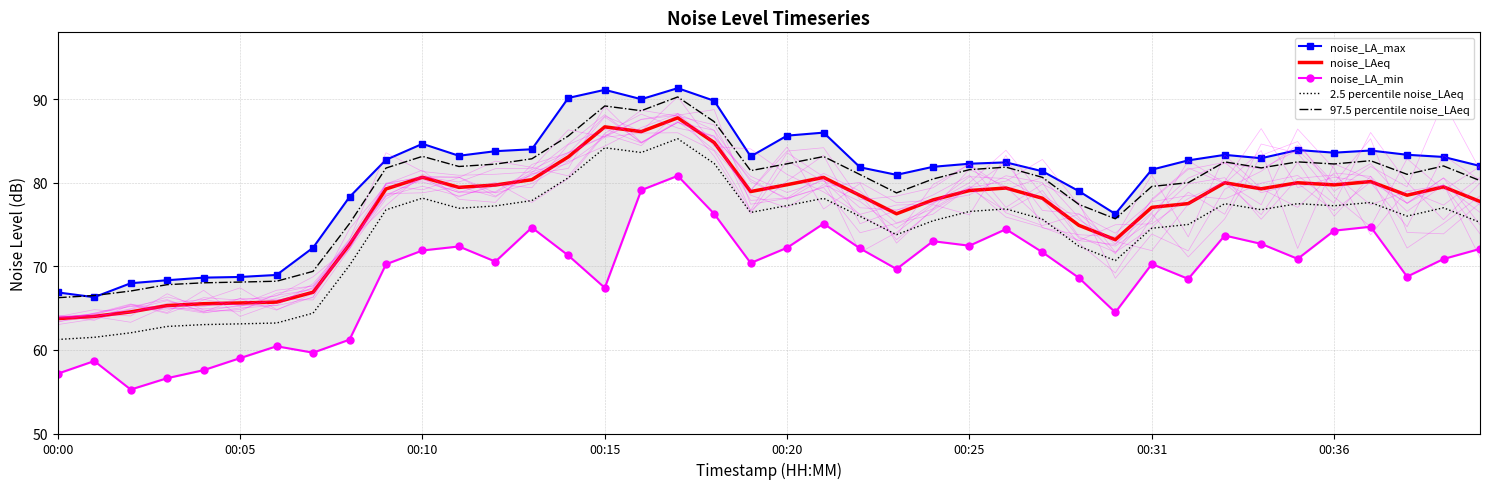

True or false: 2.5 percentile noise_LAeq has a value of 25.0 at 00:00.

False